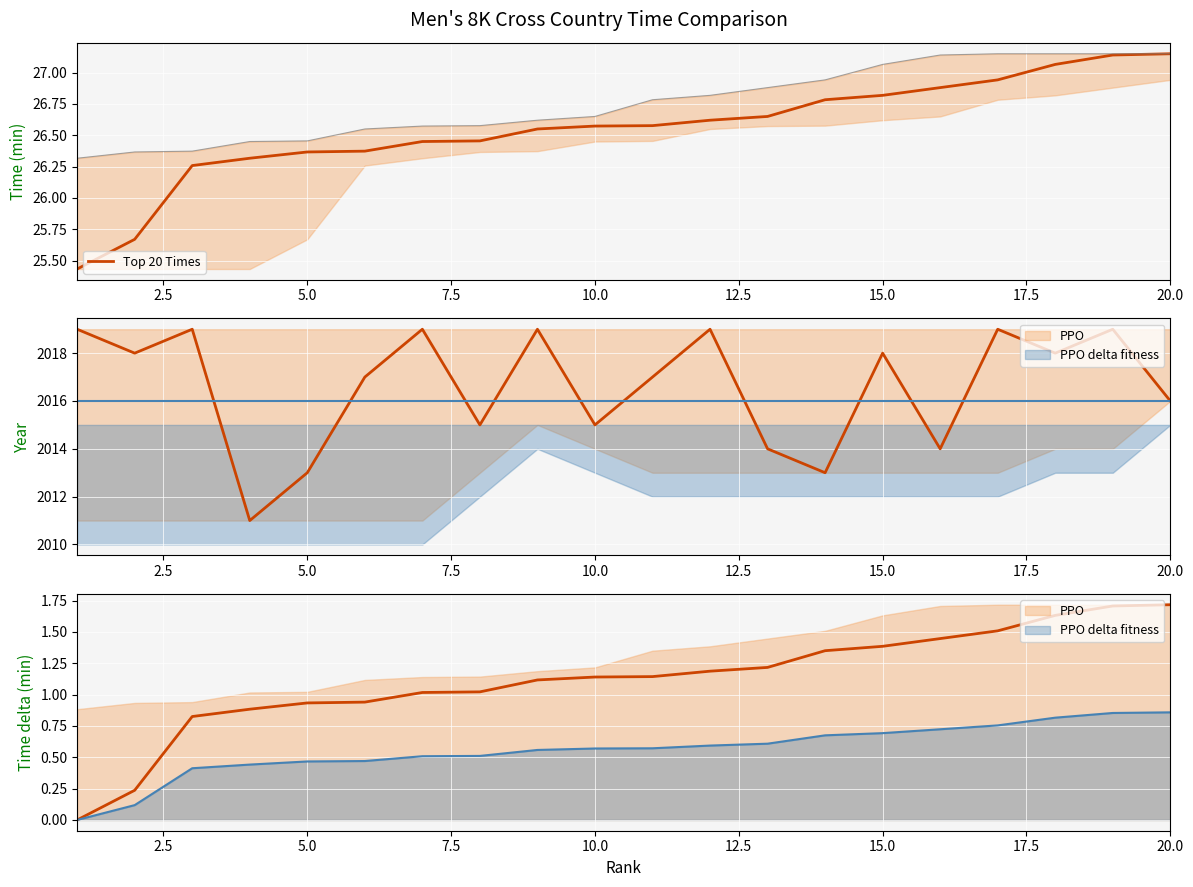

How many data points does each series have?

20